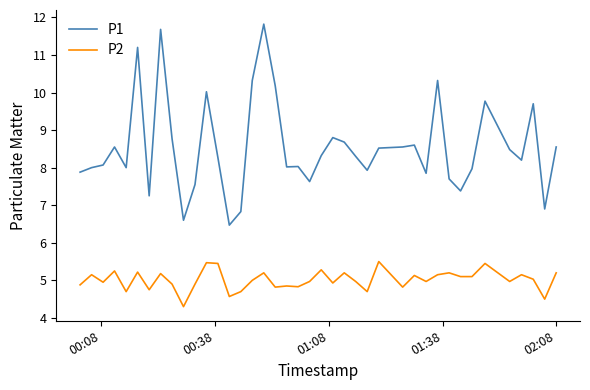

True or false: P1 and P2 cross at least once.

False